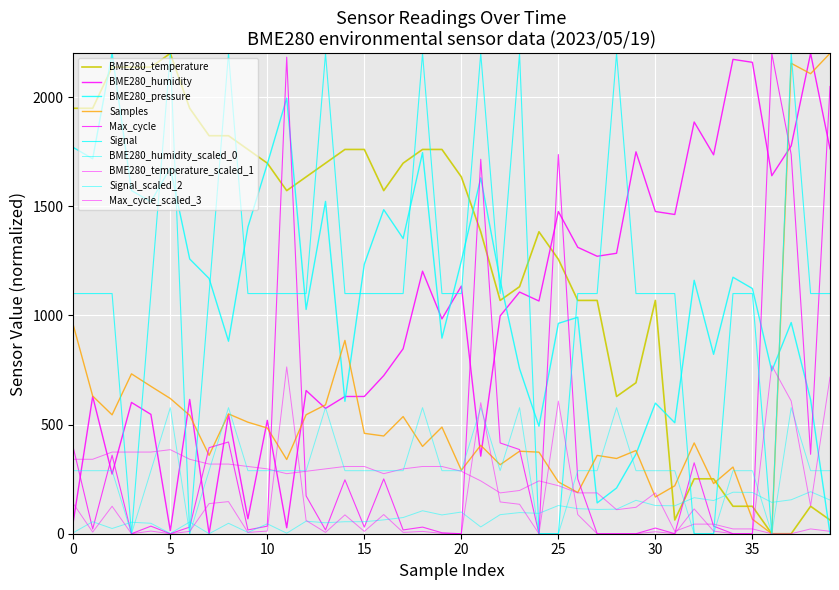

What is the difference between the maximum and minimum values in the Max_cycle series?

2200.0